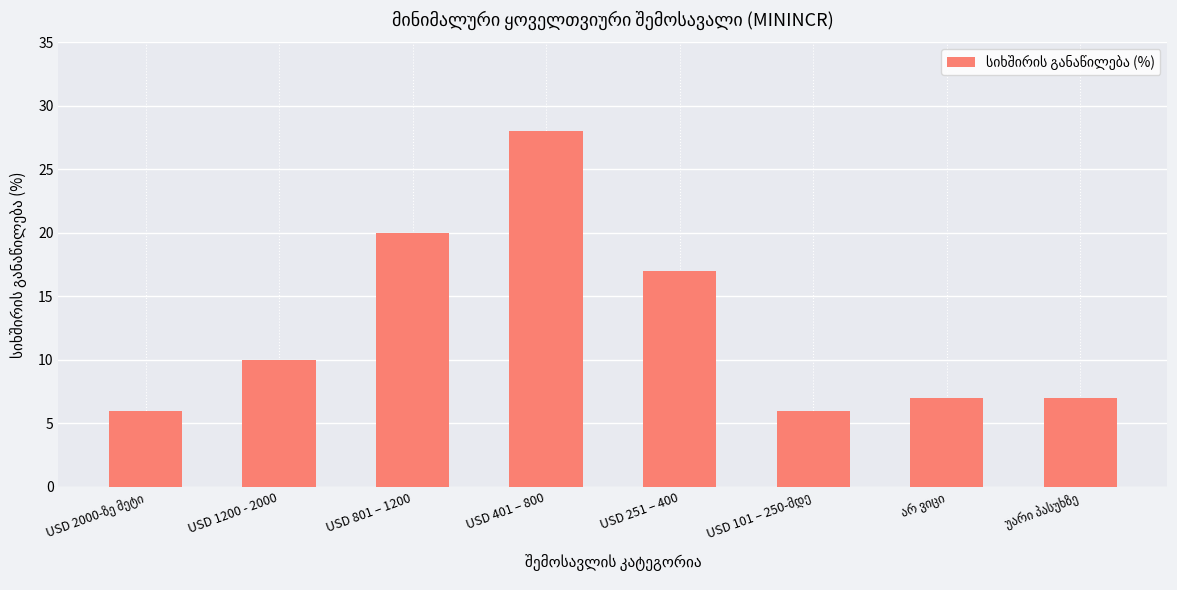

True or false: the data shows 6 at USD 1200 - 2000.

False